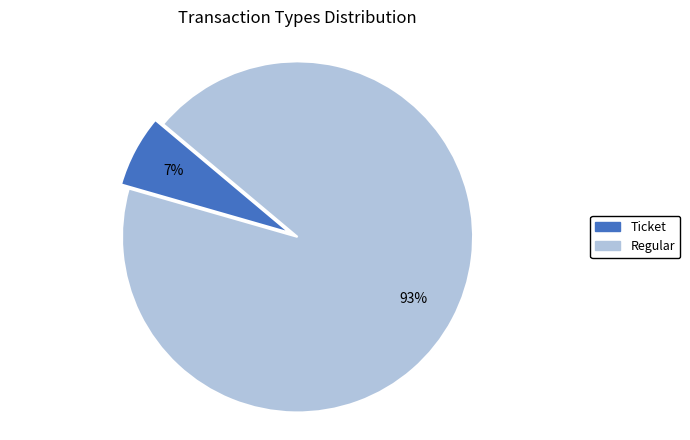

Is there a majority slice in this chart?

Yes